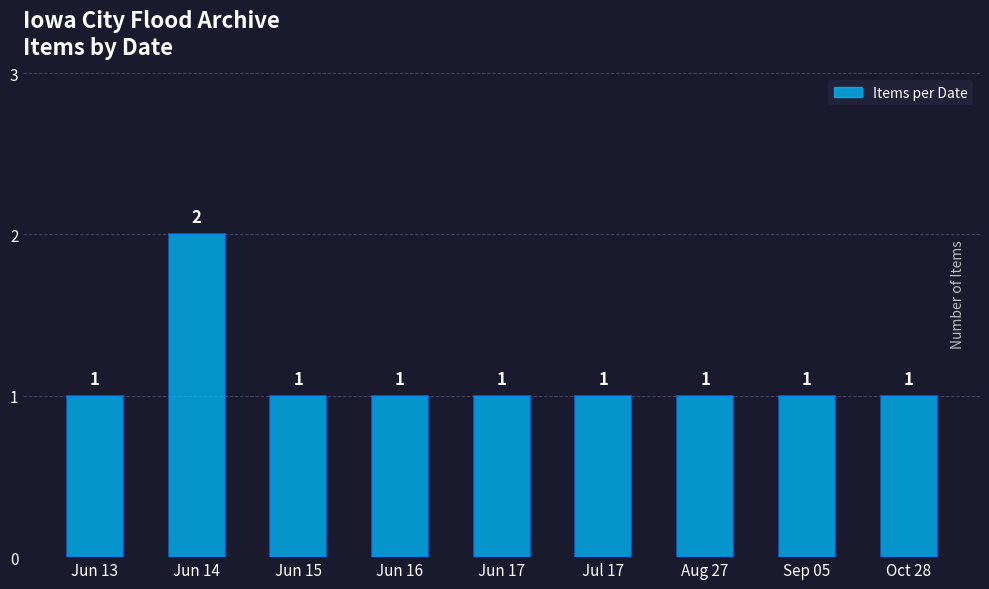

Count the values in the range 1 to 2.

9